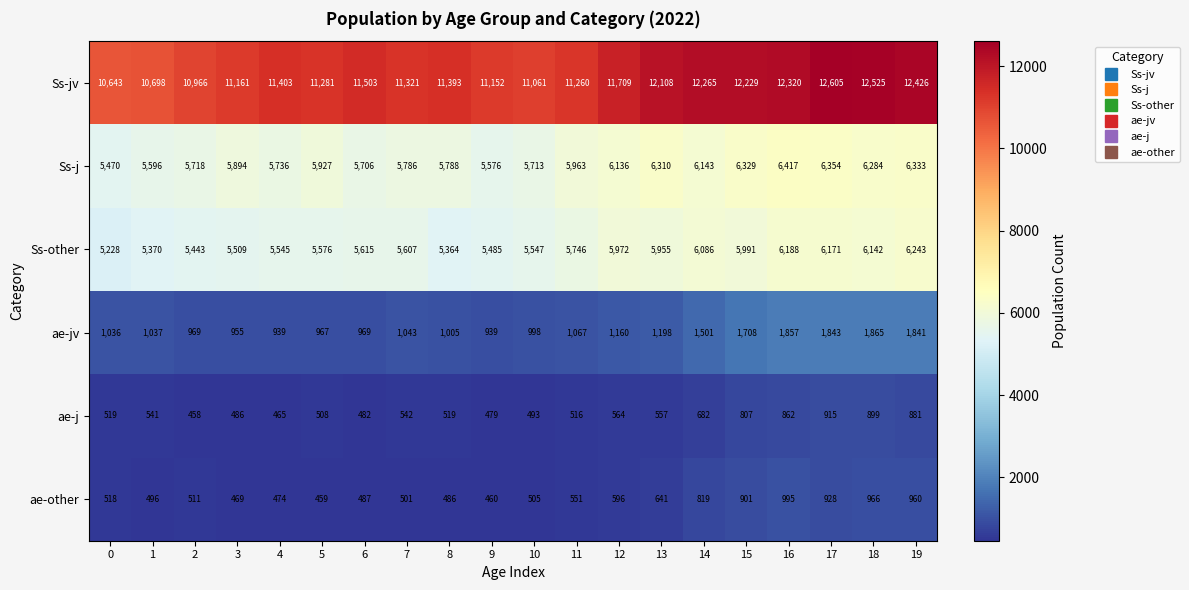

What is the average value of the Ss-jv series?

11601